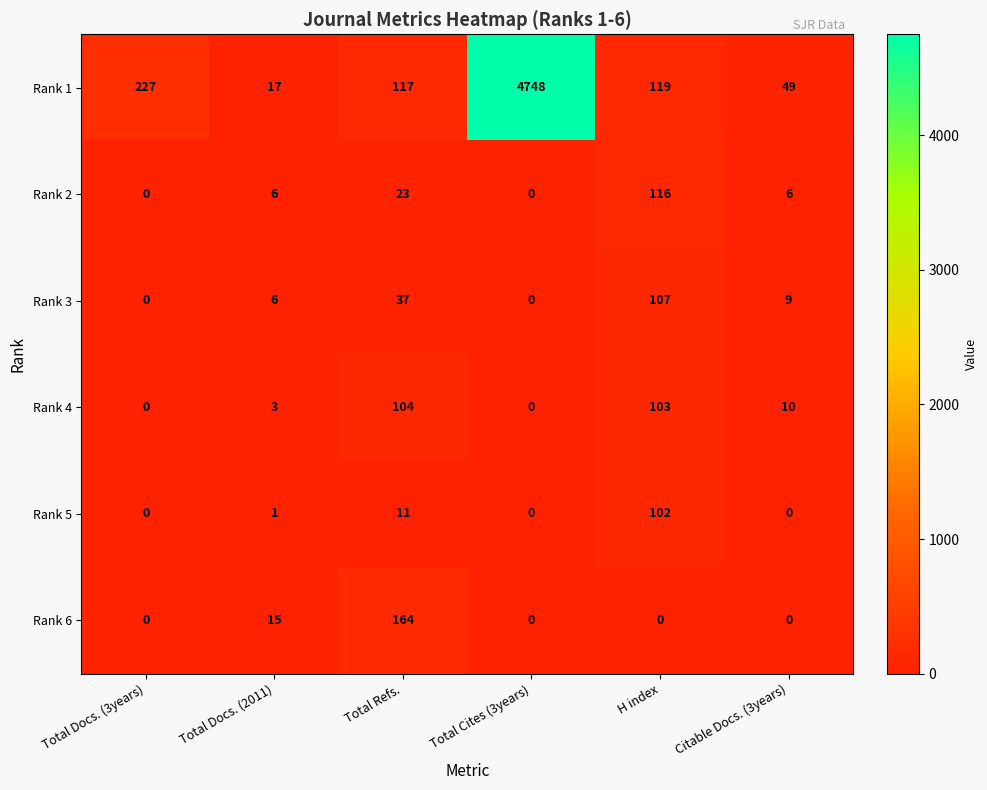

At which label does Rank 1 reach its peak?

Total Cites (3years)